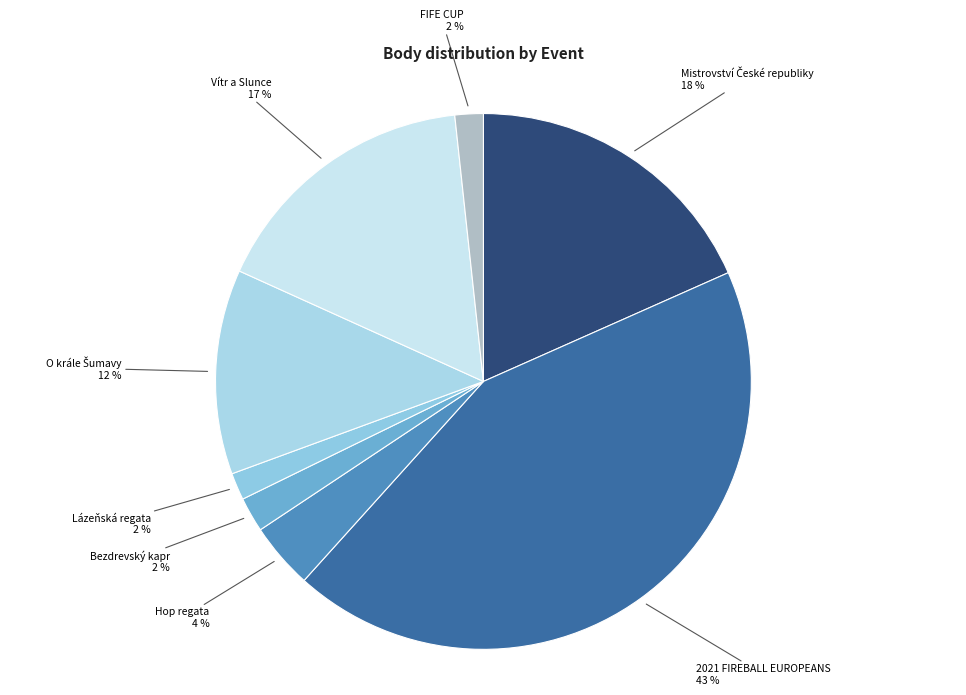

To the nearest percent, what is the average slice percentage?

12%